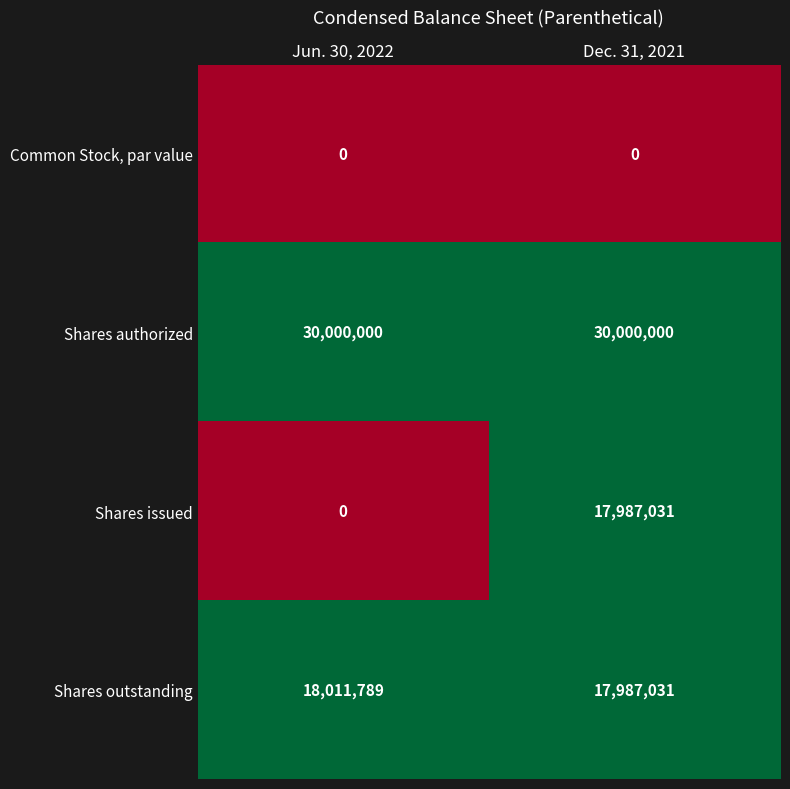

At which category is the sum across all series the highest?

Dec. 31, 2021